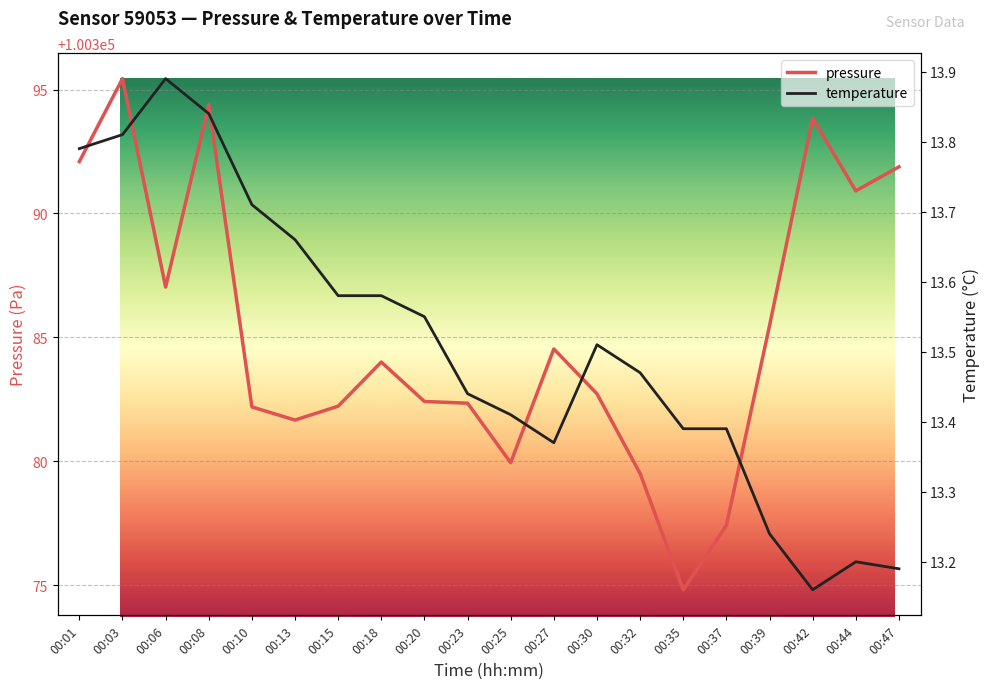

What is the total value across all series at 00:42?

100407.0